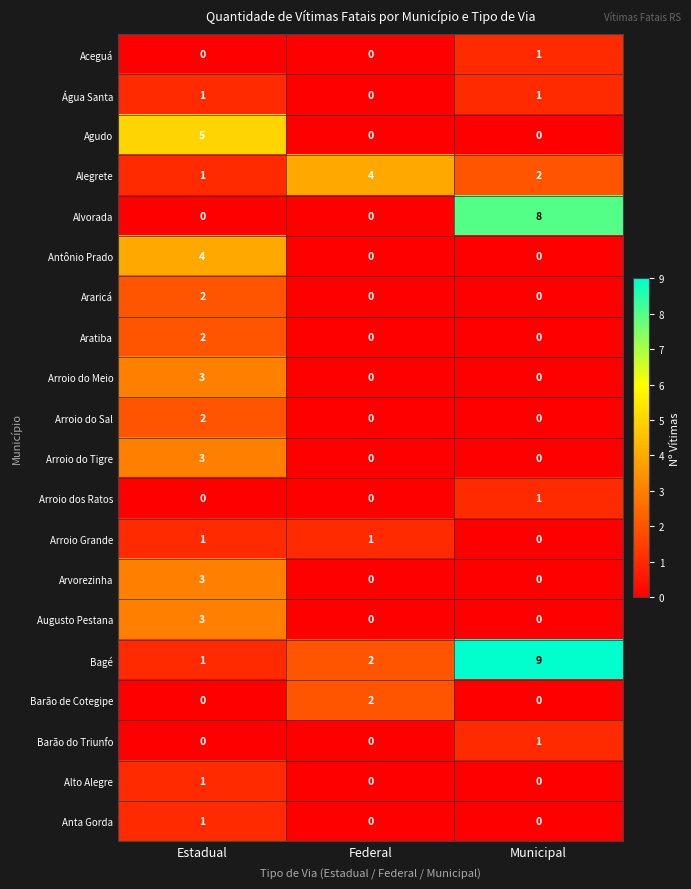

What is the spread (max minus min) of values at Municipal?

9